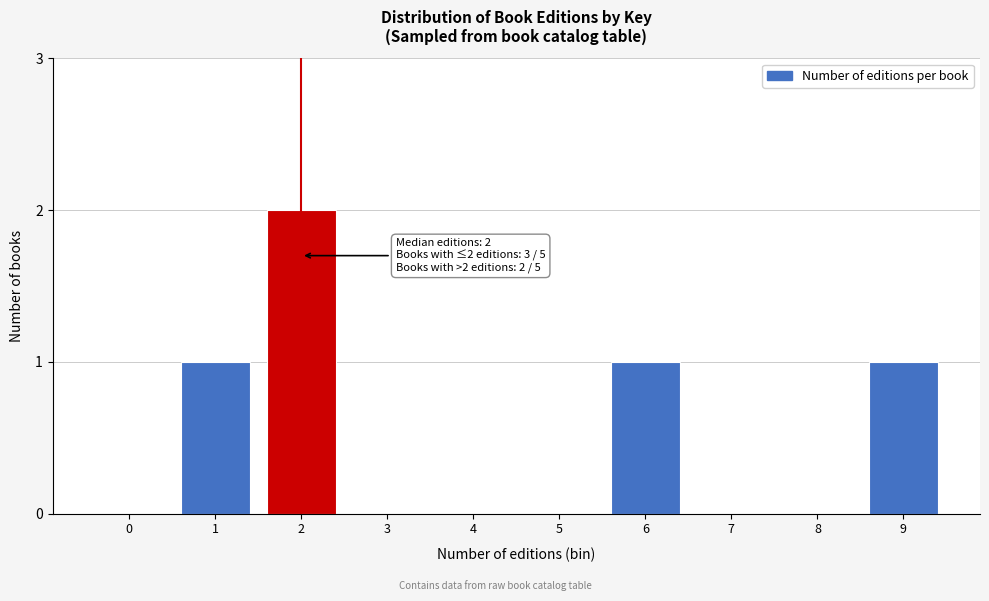

Reading left to right, list all the values displayed in this chart.

0=0	1=1	2=2	3=0	4=0	5=0	6=1	7=0	8=0	9=1